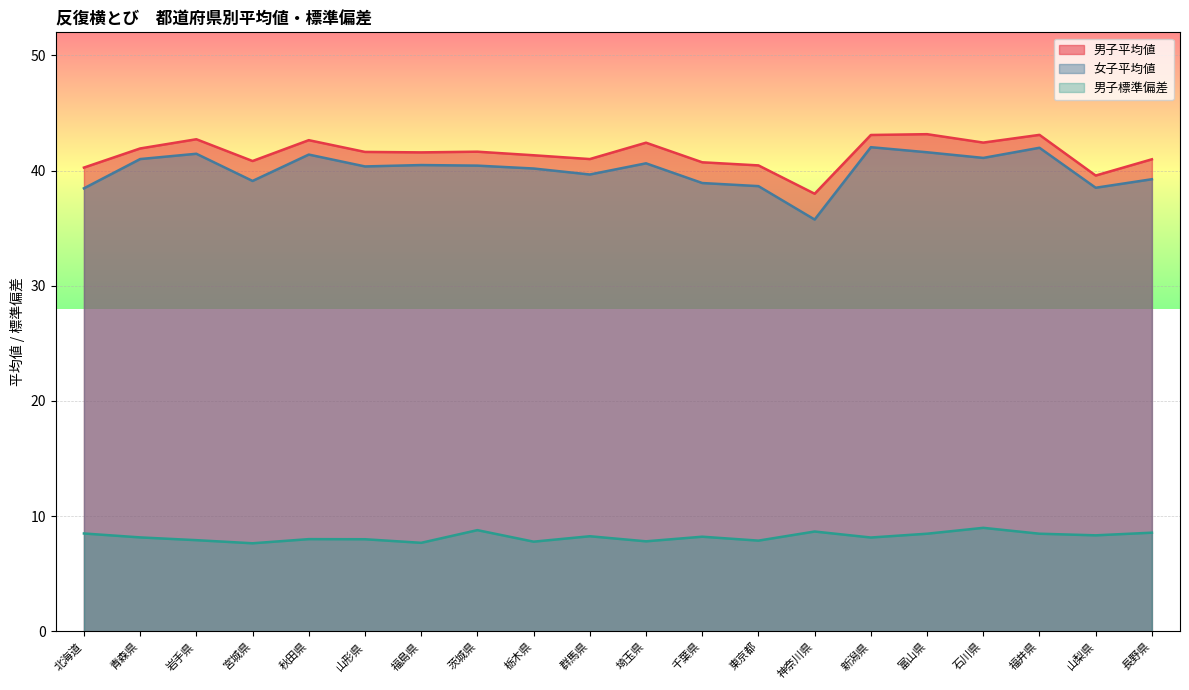

What is the total value across all series at 岩手県?

92.1